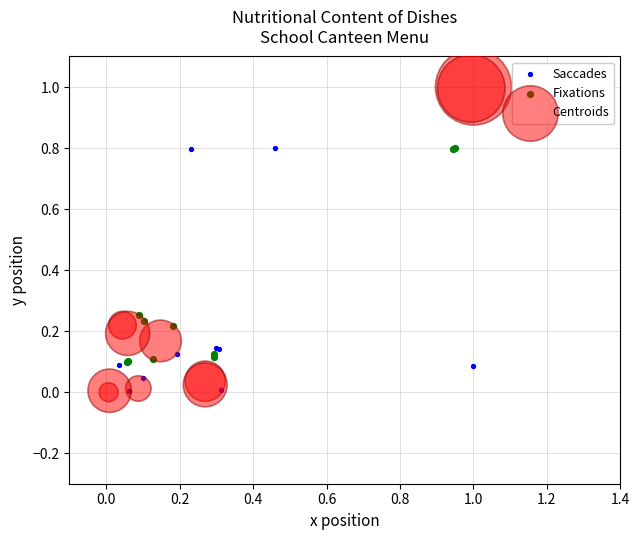

Which series has the widest spread of Y values?

Centroids